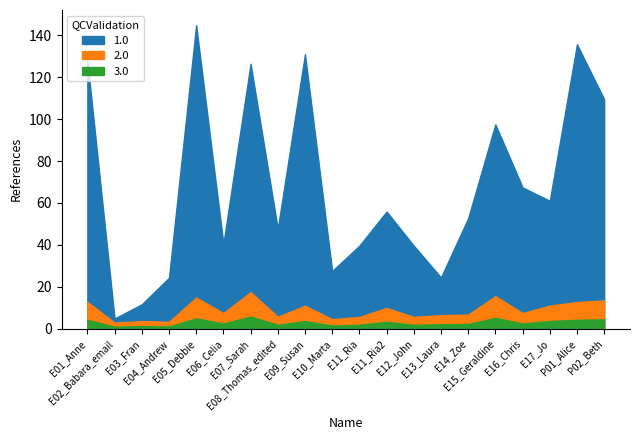

True or false: 3.0 has more than 0 points higher than both neighbors.

True